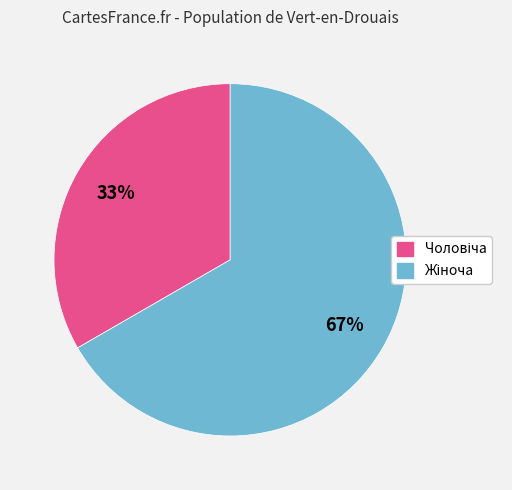

How many slices are in this pie chart?

2